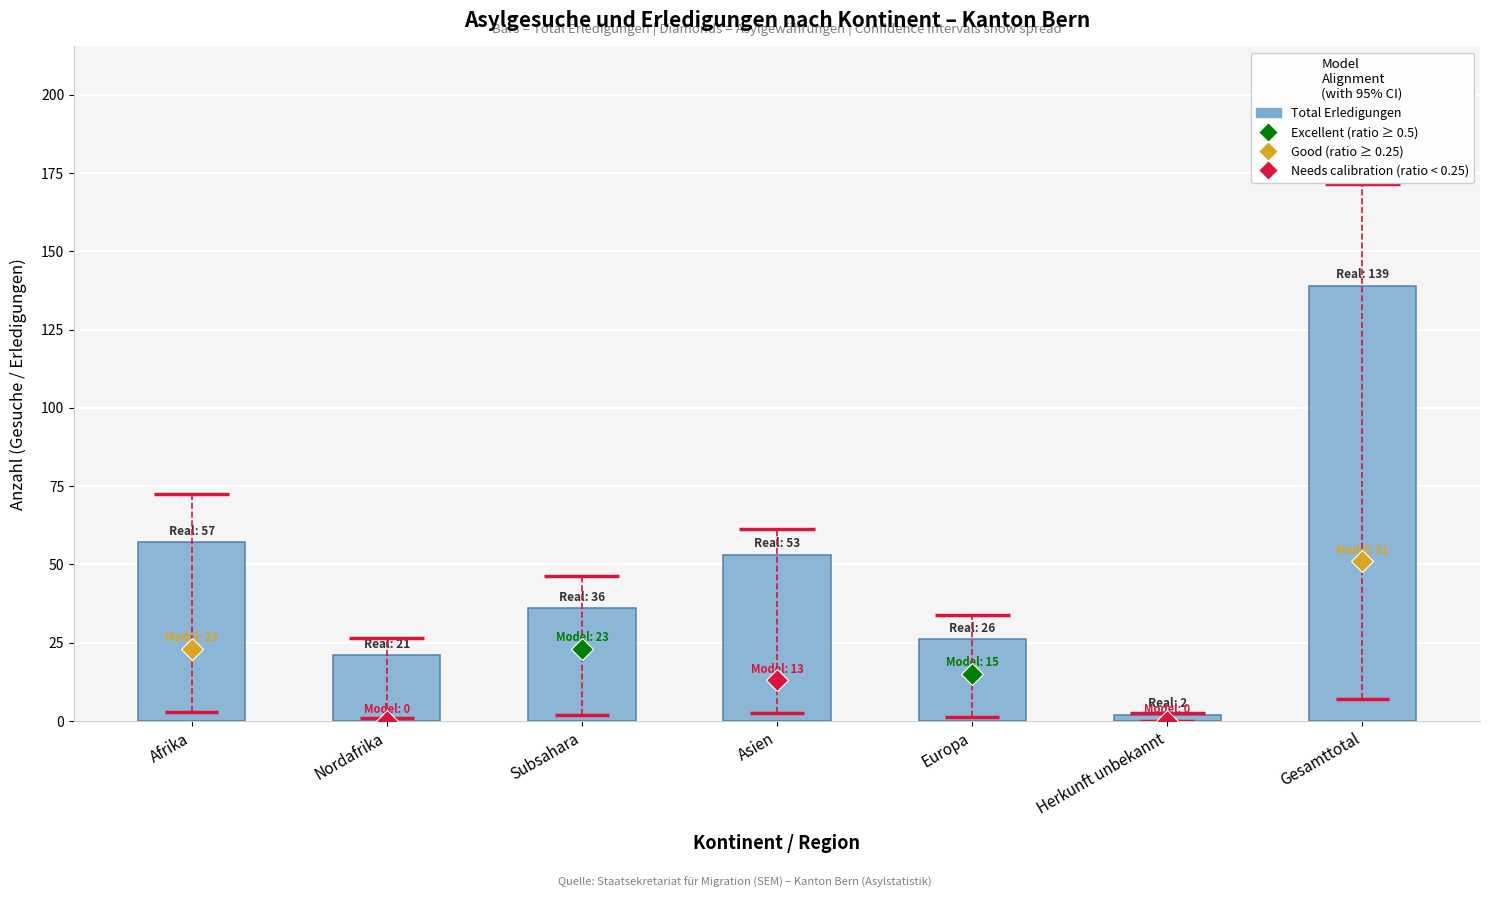

Count the number of data series in this chart.

1